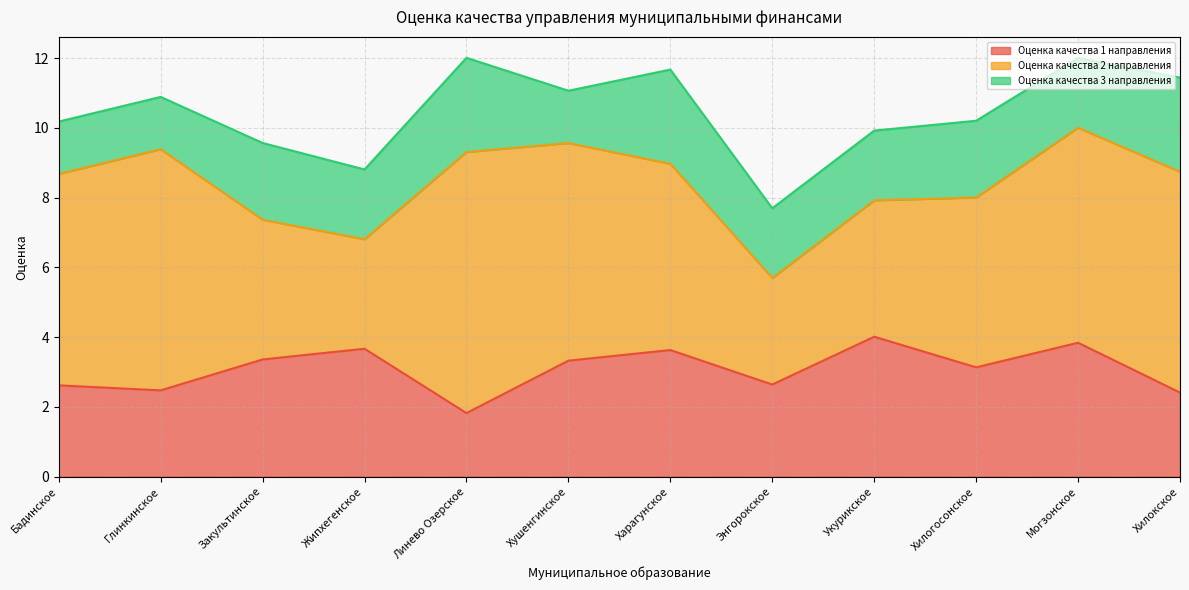

Which has a higher value, Хилокское or Закультинское?

Закультинское